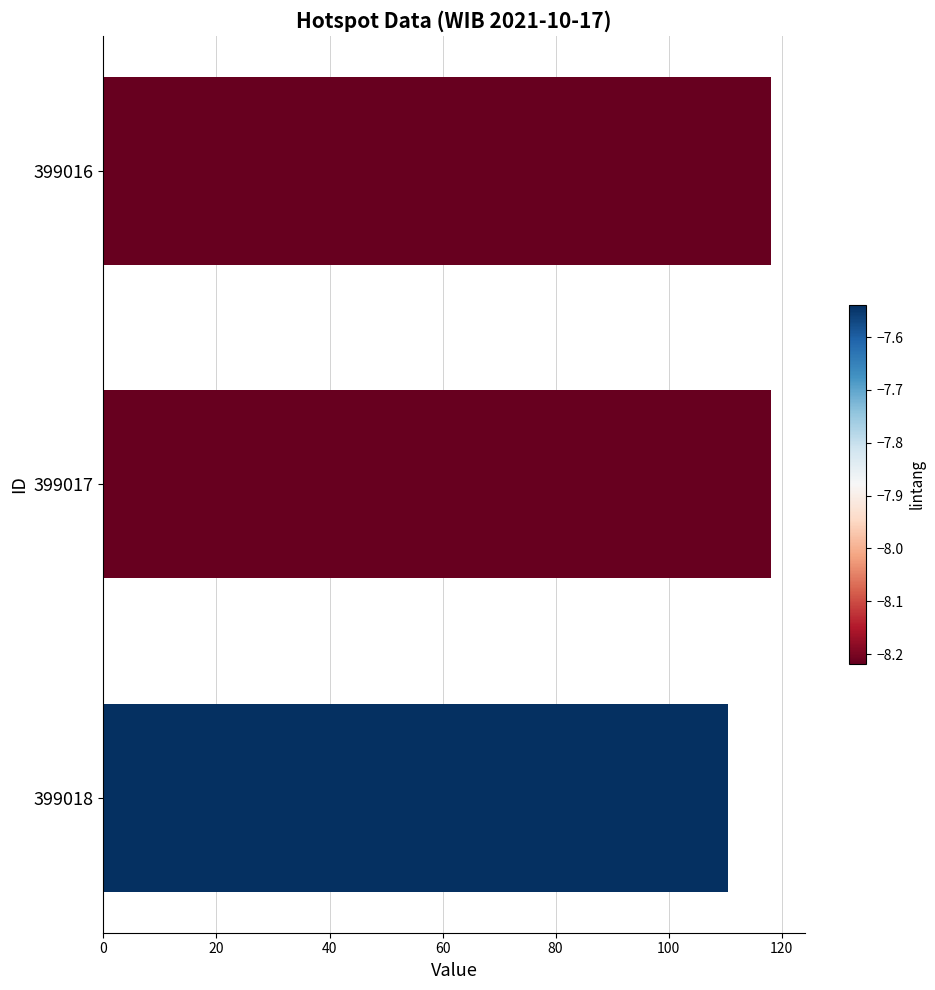

What is the value of the 2nd bar from the top?

118.1